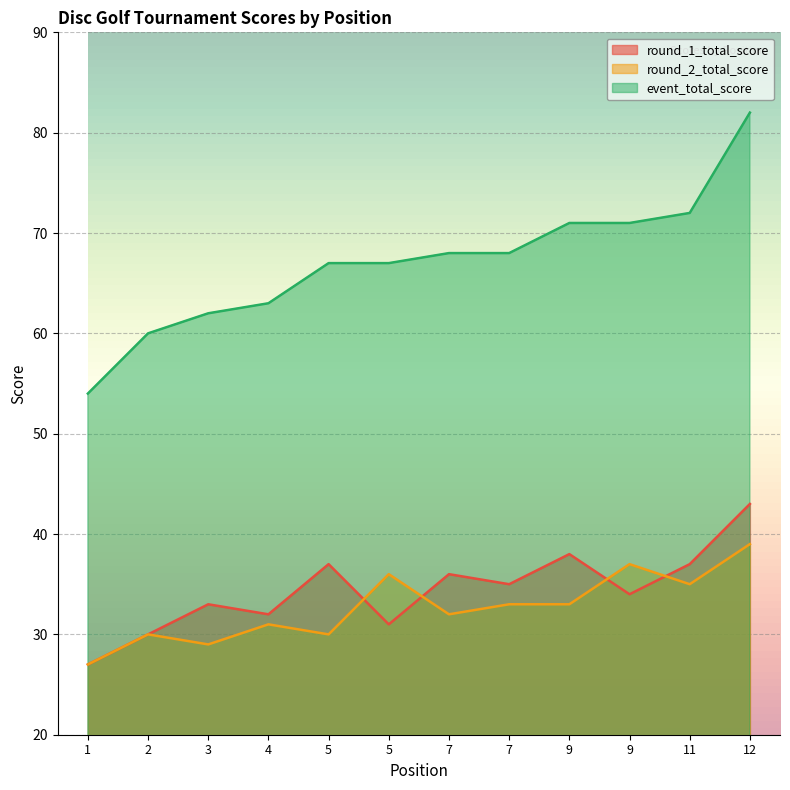

Which series has the largest total across all categories?

event_total_score